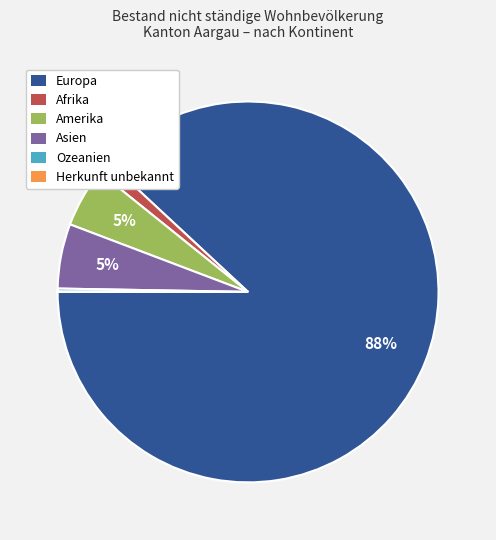

The Amerika slice represents 1% of the pie. True or false?

False